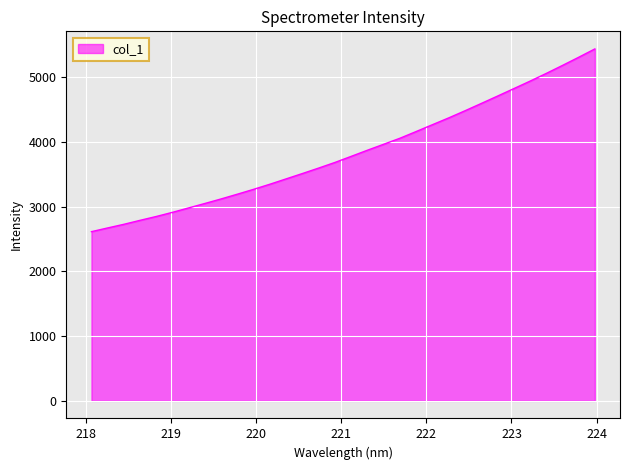

What is the greatest value displayed?

5439.2